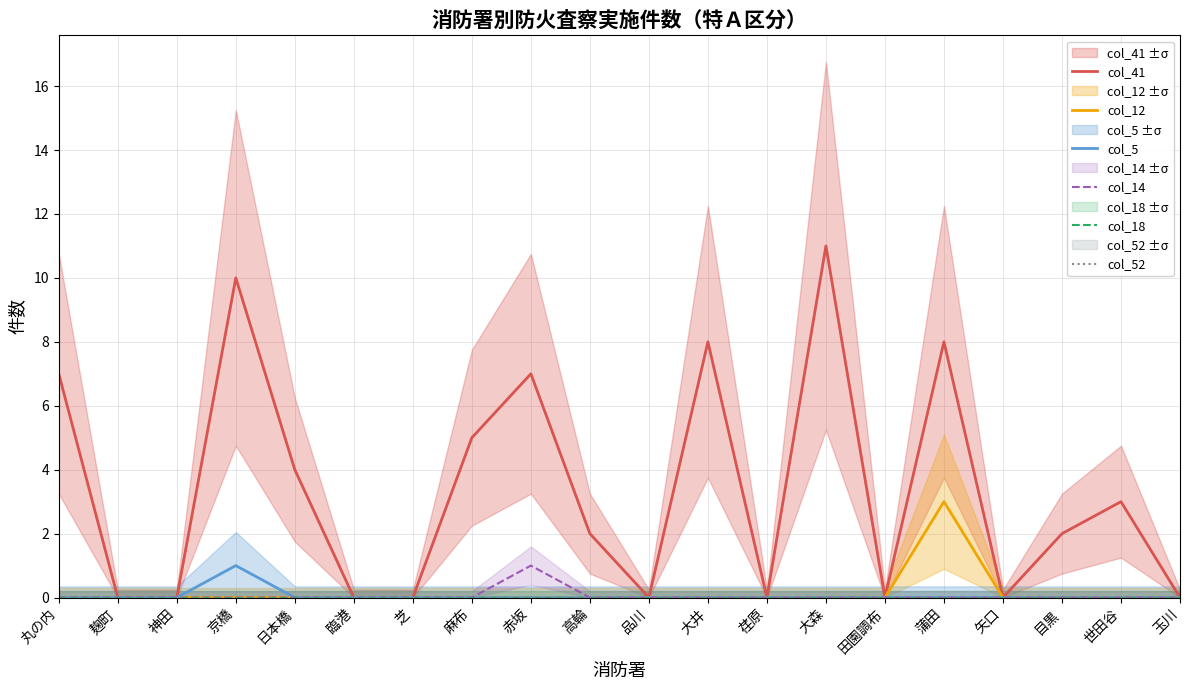

Reading right to left, extract all data points from this chart.

col_41: 0	3	2	0	8	0	11	0	8	0	2	7	5	0	0	4	10	0	0	7
col_12: 0	0	0	0	3	0	0	0	0	0	0	0	0	0	0	0	0	0	0	0
col_5: 0	0	0	0	0	0	0	0	0	0	0	0	0	0	0	0	1	0	0	0
col_14: 0	0	0	0	0	0	0	0	0	0	0	1	0	0	0	0	0	0	0	0
col_18: 0	0	0	0	0	0	0	0	0	0	0	0	0	0	0	0	0	0	0	0
col_52: 0	0	0	0	0	0	0	0	0	0	0	0	0	0	0	0	0	0	0	0